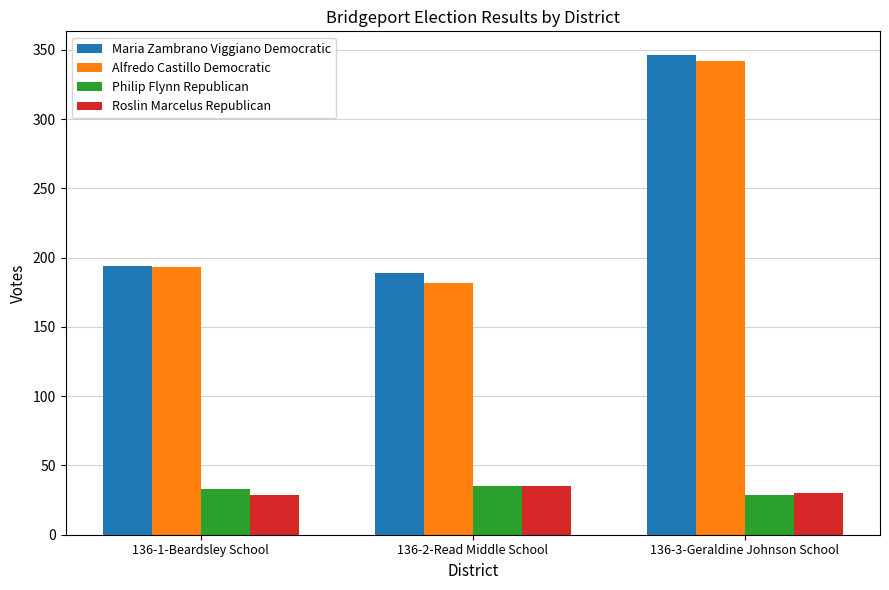

What is the difference between the maximum and minimum values in the Alfredo Castillo Democratic series?

160